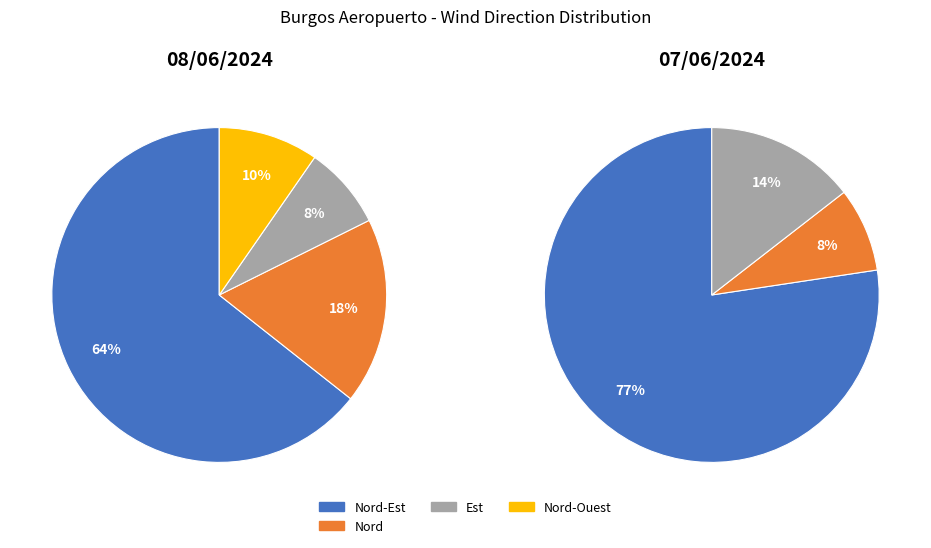

Which slice is the largest?

Nord-Est